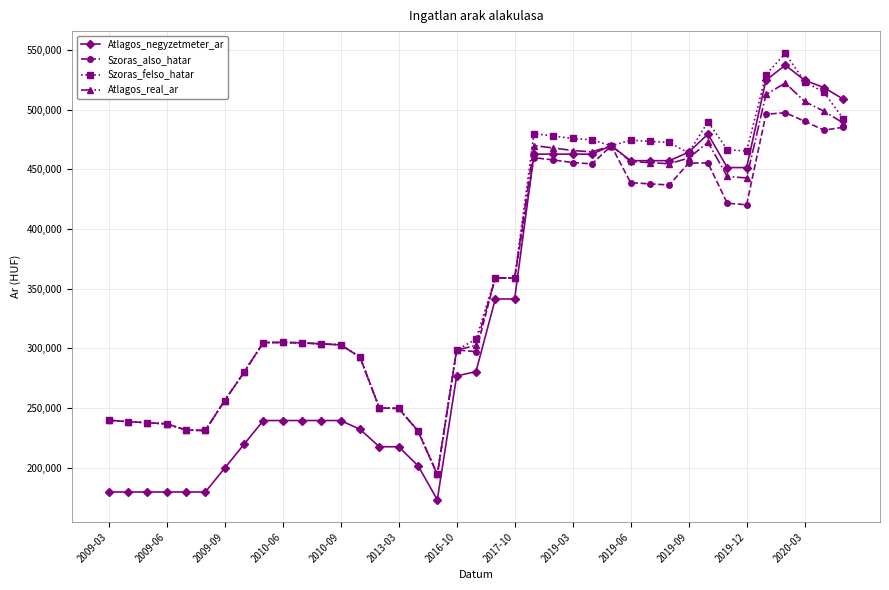

At how many categories does at least one series exceed 400172?

17